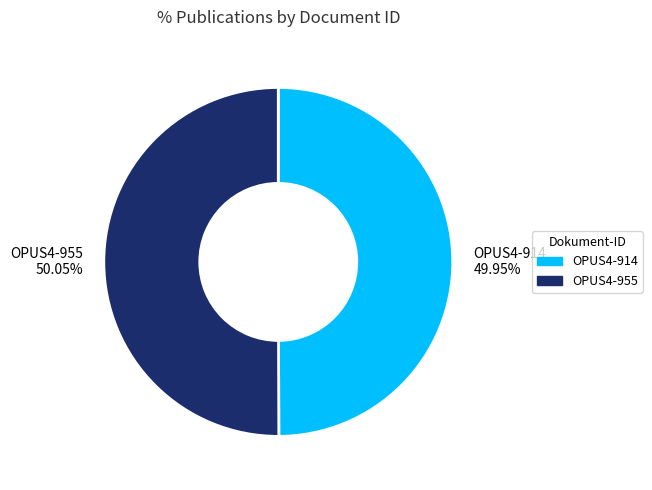

To the nearest percent, what percentage of the pie is OPUS4-955?

50%